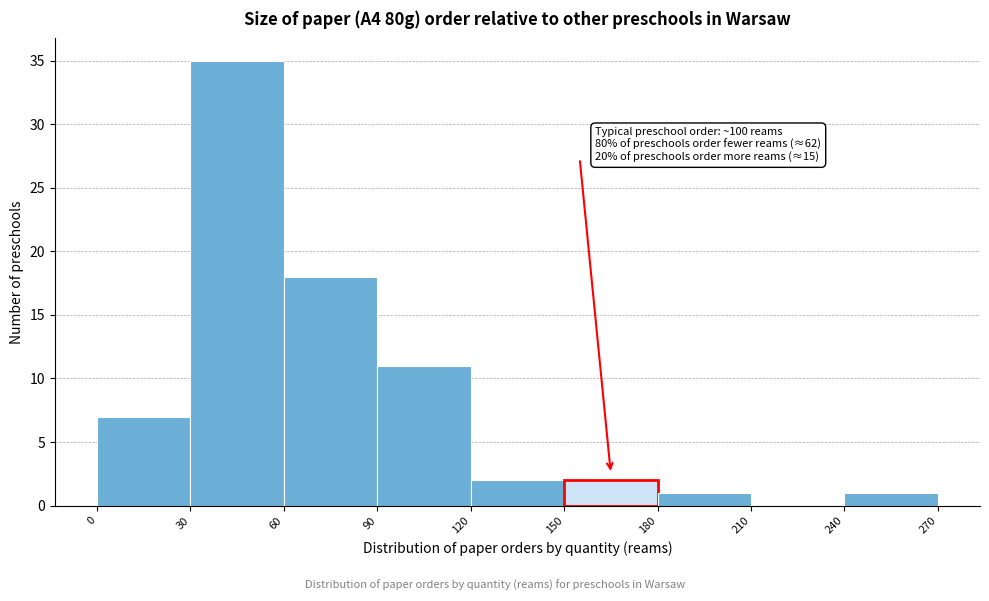

Over which range of the x-axis is the bar tallest?

30 to 60